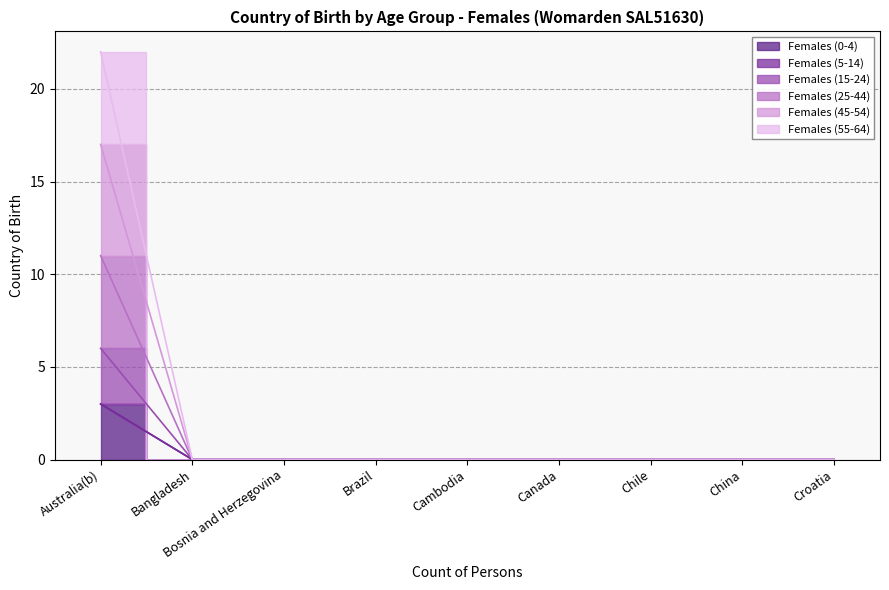

Which category has the highest value in the Females (15-24) series?

Australia(b)